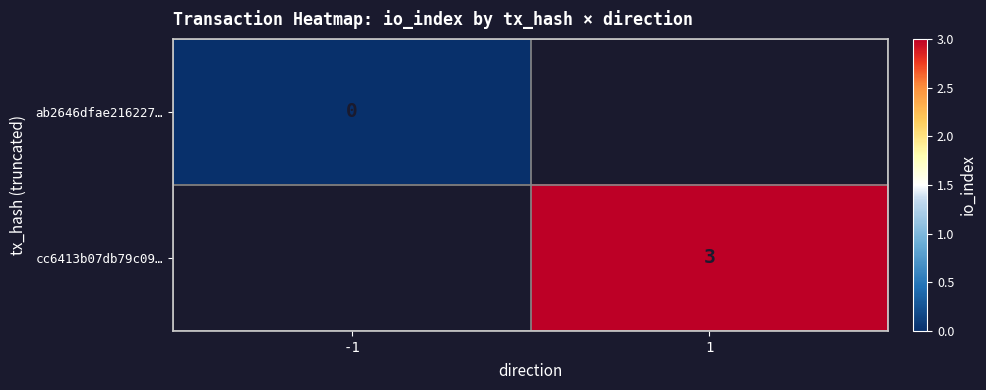

The cc6413b07db79c09… series shows 3 at 1. True or false?

True